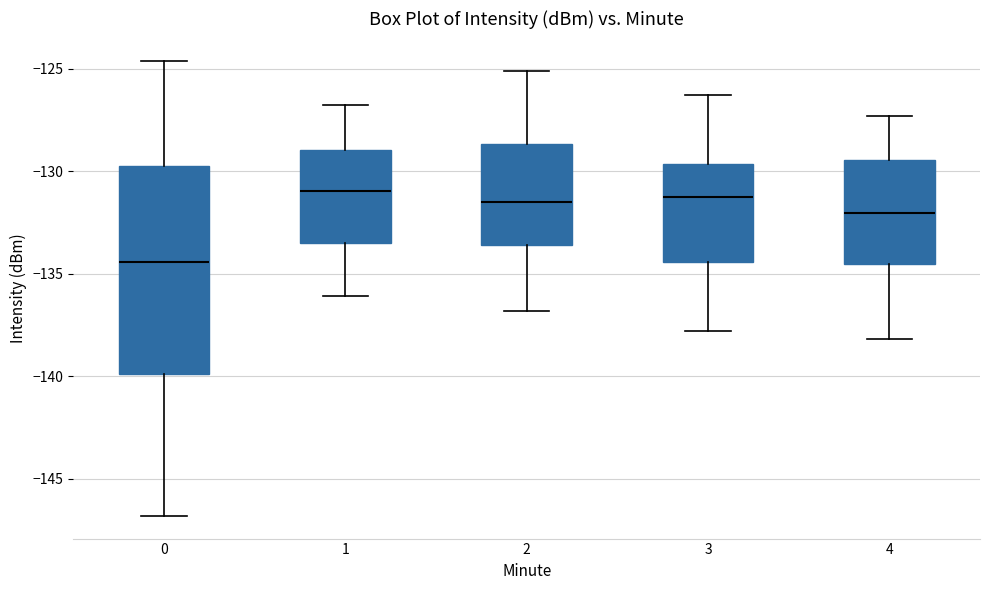

Reading left to right, transcribe this box plot: for each box, give where its median line is, the range the box spans, and where its two whiskers end, as read against the y-axis. The values are not printed on the chart, so give them approximately, as read against the axis.

0: median -134.5, box -140.0 to -130.0, whiskers -147.0 to -124.5
1: median -131.0, box -133.5 to -129.0, whiskers -136.0 to -127.0
2: median -131.5, box -133.5 to -128.5, whiskers -137.0 to -125.0
3: median -131.0, box -134.5 to -129.5, whiskers -138.0 to -126.5
4: median -132.0, box -134.5 to -129.5, whiskers -138.0 to -127.5